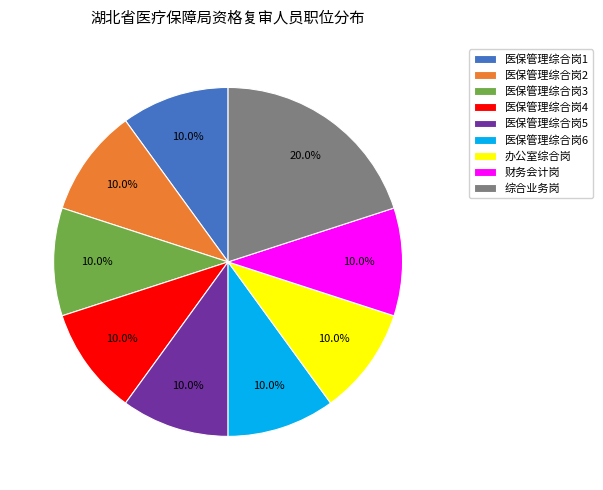

How many slices are in this pie chart?

9